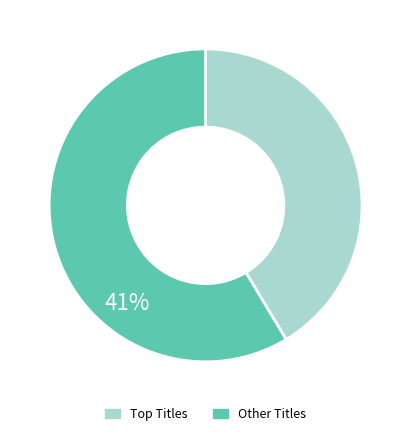

Does any single category account for the majority?

Yes